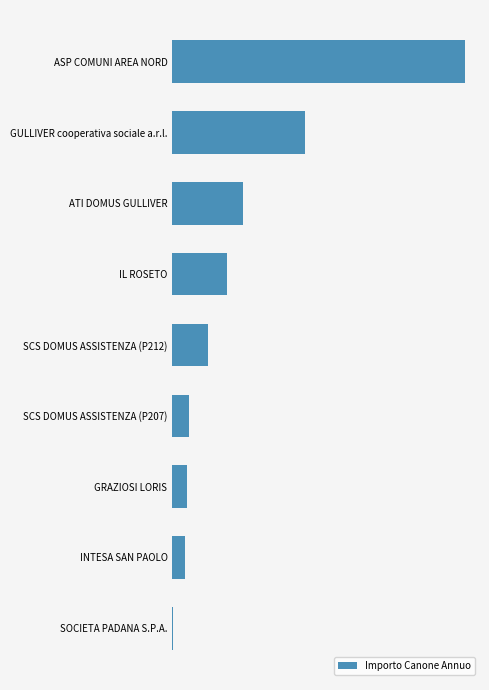

Are the bars horizontal?

Yes